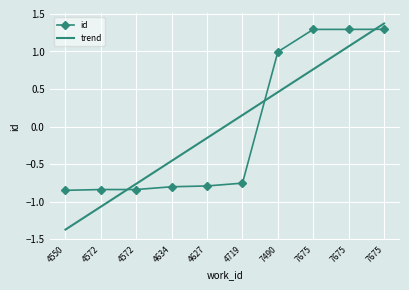

What are all the series names shown in the legend?

id, trend